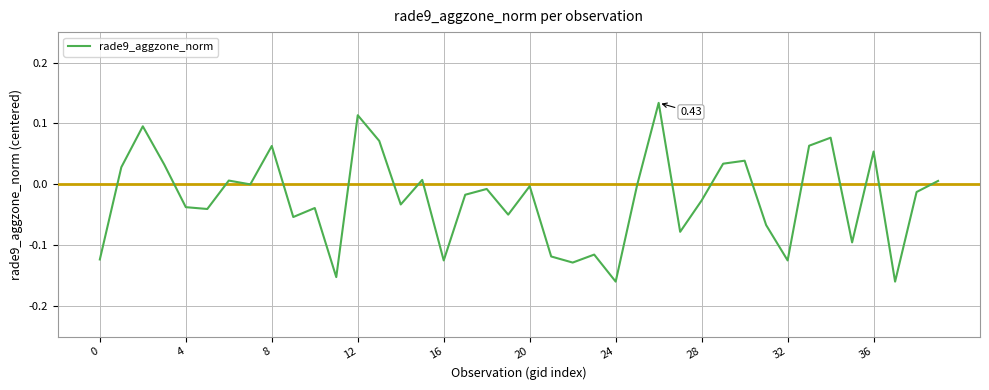

What is the label of the 37th point from the left?

36